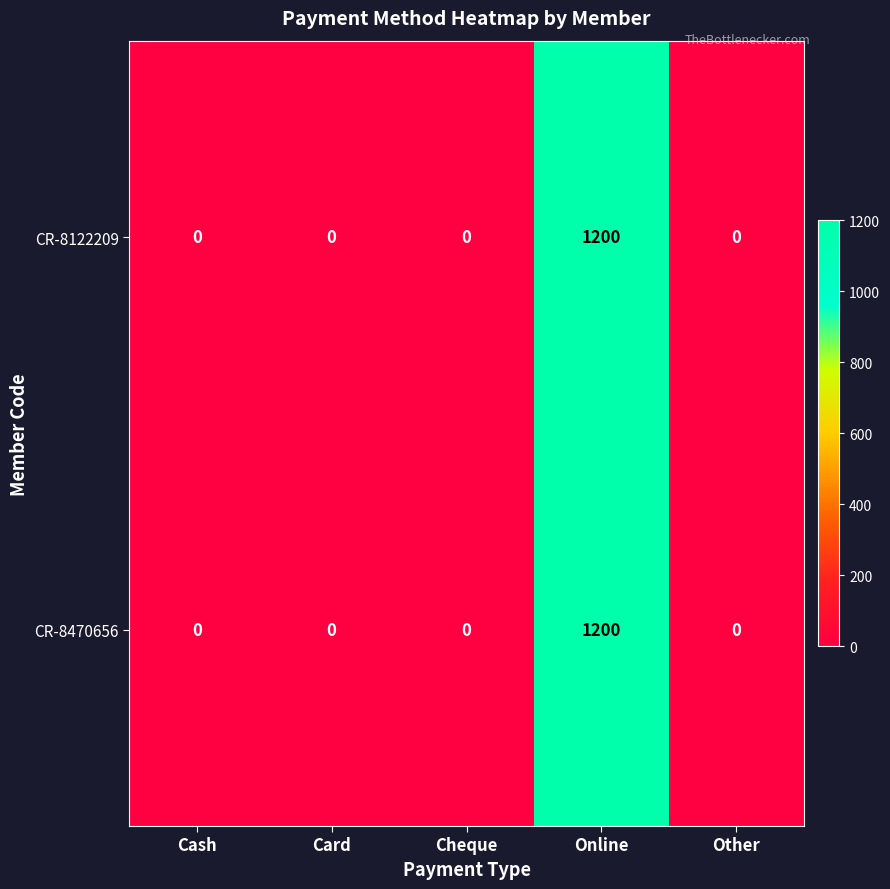

At which category is the sum across all series the highest?

Online